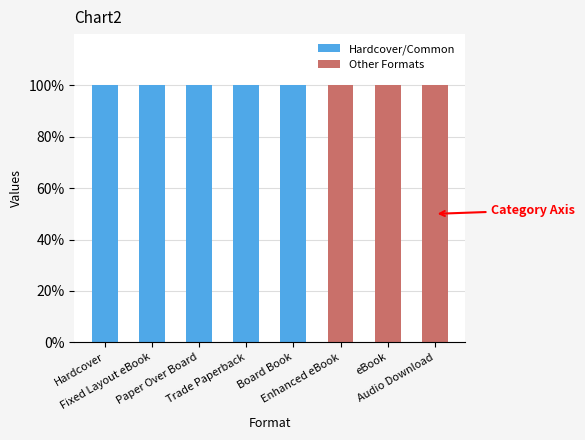

Are the bars horizontal?

No